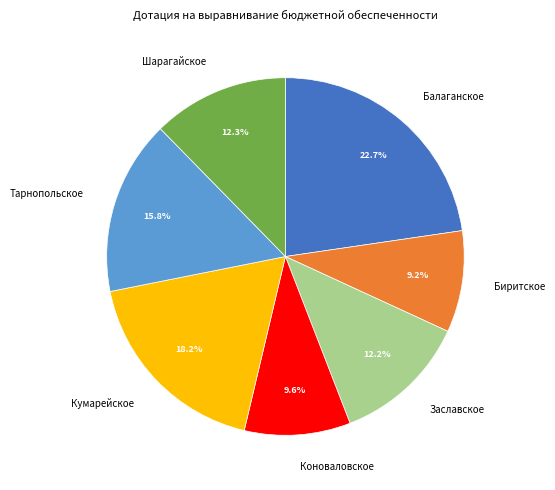

The Балаганское slice represents 23% of the pie. True or false?

True